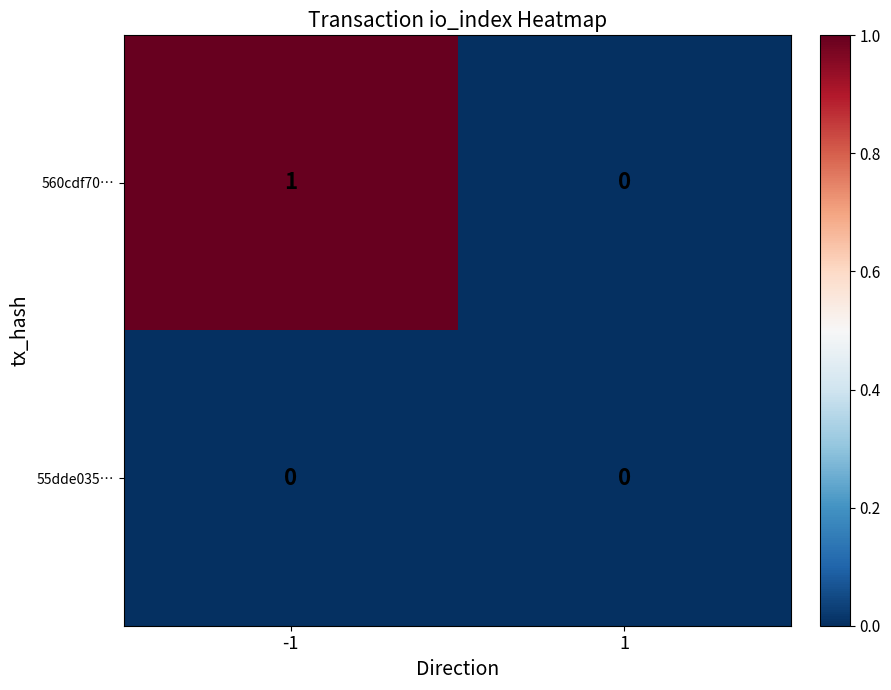

Which series has the largest total across all categories?

560cdf70…